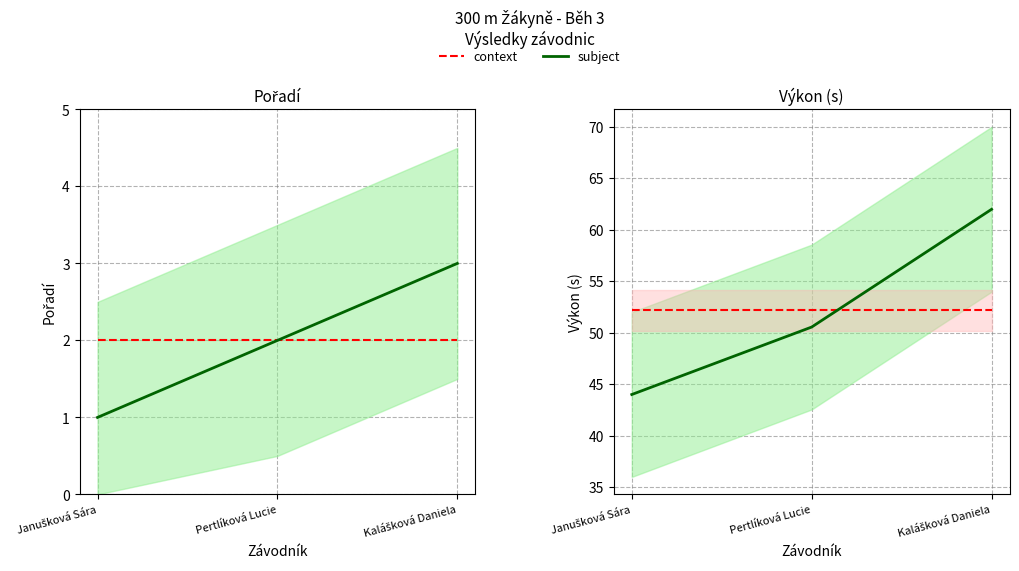

Which series changed the most between Janušková Sára and Kalášková Daniela?

subject